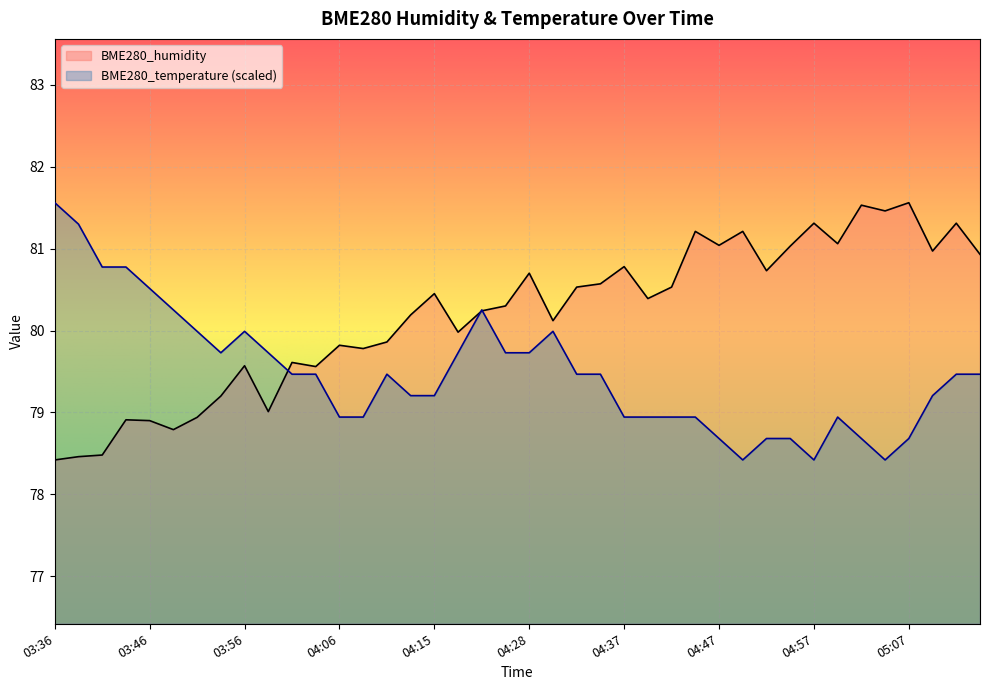

Reading left to right, extract all data points from this chart.

BME280_humidity: 78.4	78.5	78.5	78.9	78.9	78.8	78.9	79.2	79.6	79.0	79.6	79.6	79.8	79.8	79.9	80.2	80.5	80.0	80.2	80.3	80.7	80.1	80.5	80.6	80.8	80.4	80.5	81.2	81.0	81.2	80.7	81.0	81.3	81.1	81.5	81.5	81.6	81.0	81.3	80.9
BME280_temperature: 81.6	81.3	80.8	80.8	80.5	80.3	80.0	79.7	80.0	79.7	79.5	79.5	78.9	78.9	79.5	79.2	79.2	79.7	80.3	79.7	79.7	80.0	79.5	79.5	78.9	78.9	78.9	78.9	78.7	78.4	78.7	78.7	78.4	78.9	78.7	78.4	78.7	79.2	79.5	79.5